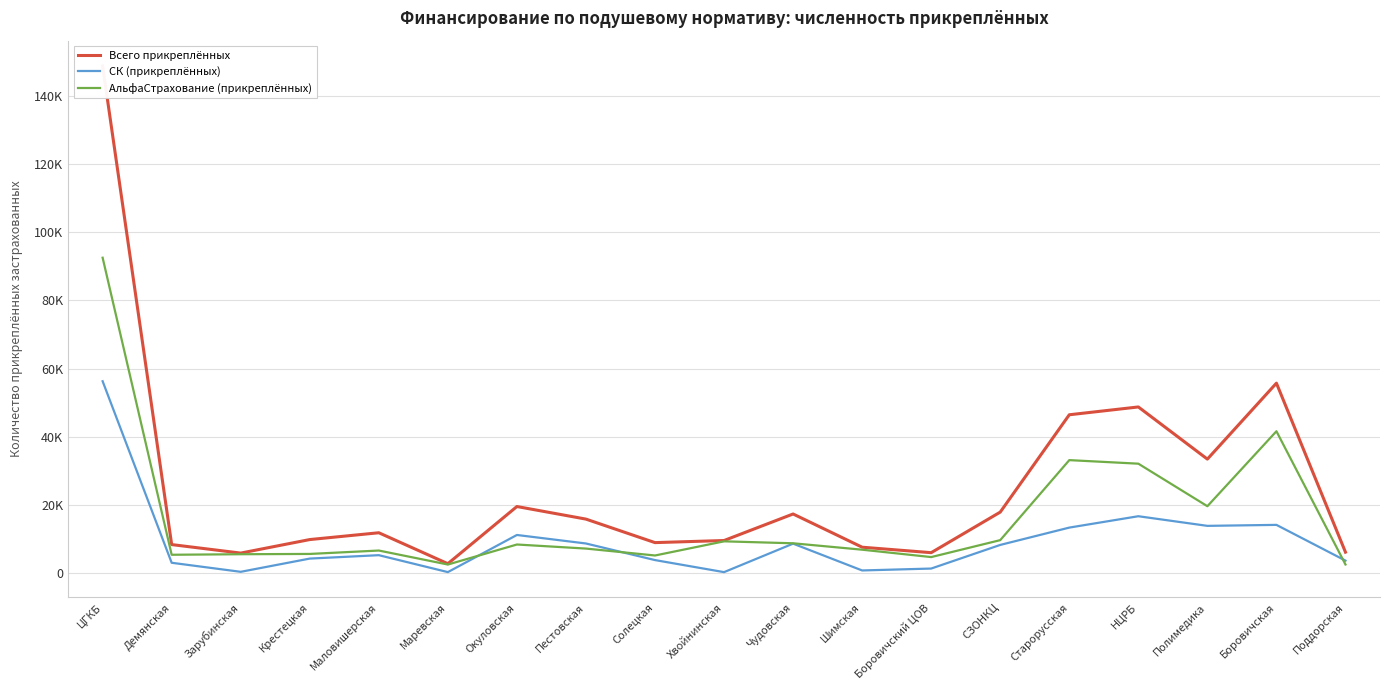

What is the difference between the second highest and second lowest values in the СК (прикреплённых) series?

16405